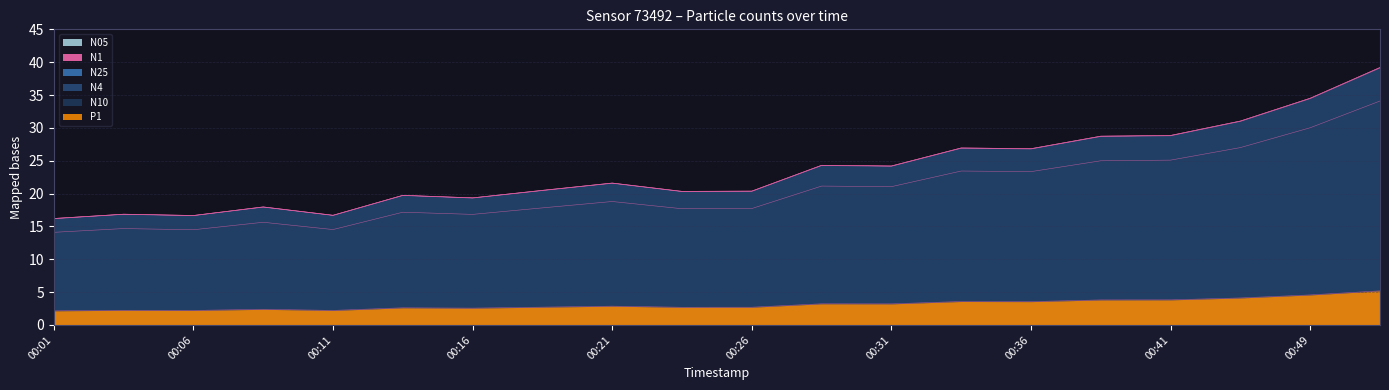

The N05 series shows 16.8 at 00:16. True or false?

True